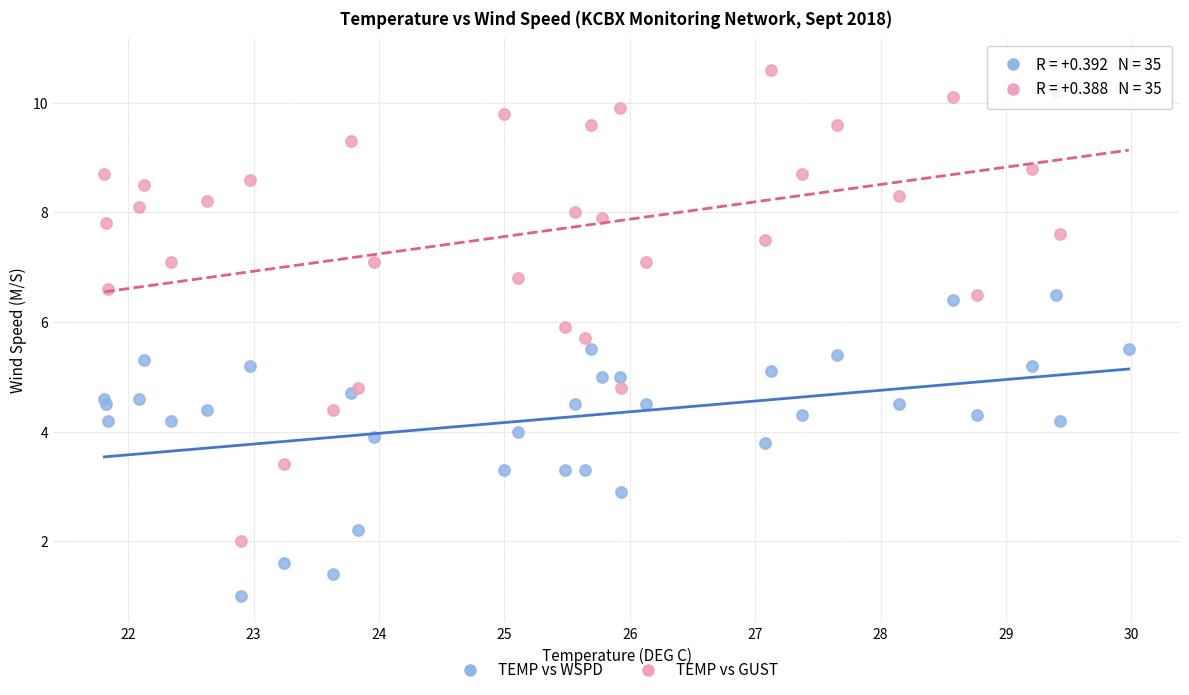

Which series has the widest spread of Y values?

TEMP vs GUST